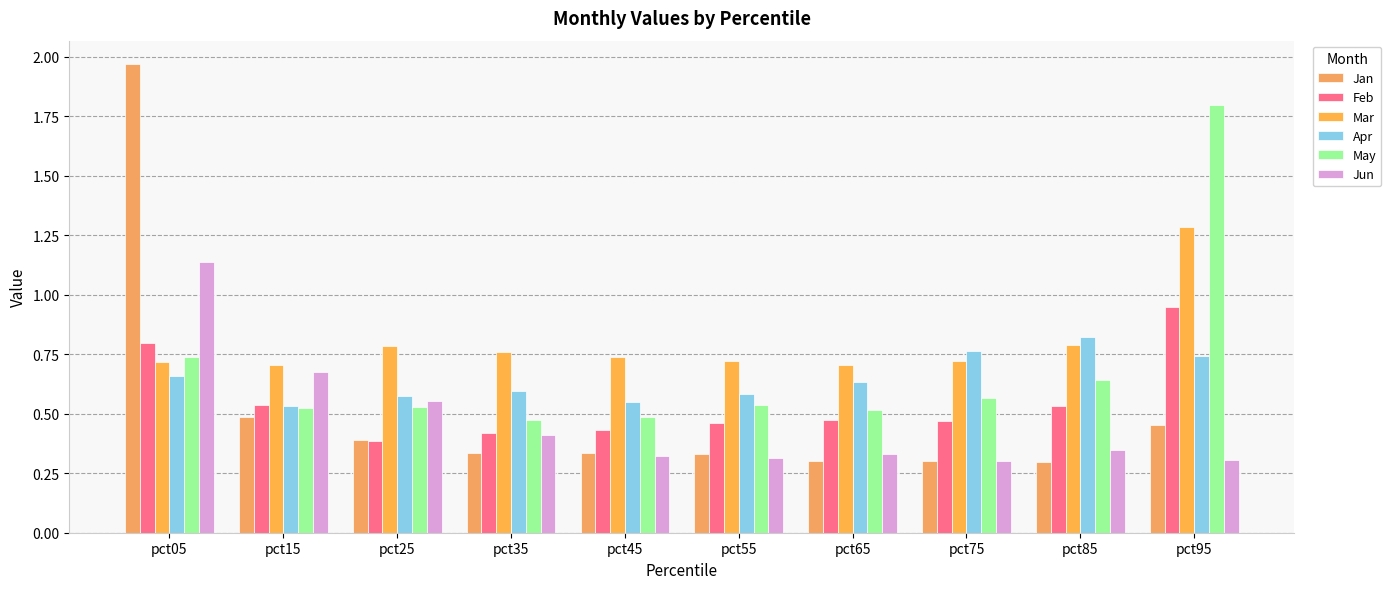

Reading right to left, transcribe all the data shown in this chart.

Jan: 0.5	0.3	0.3	0.3	0.3	0.3	0.3	0.4	0.5	2.0
Feb: 0.9	0.5	0.5	0.5	0.5	0.4	0.4	0.4	0.5	0.8
Mar: 1.3	0.8	0.7	0.7	0.7	0.7	0.8	0.8	0.7	0.7
Apr: 0.7	0.8	0.8	0.6	0.6	0.6	0.6	0.6	0.5	0.7
May: 1.8	0.6	0.6	0.5	0.5	0.5	0.5	0.5	0.5	0.7
Jun: 0.3	0.3	0.3	0.3	0.3	0.3	0.4	0.6	0.7	1.1